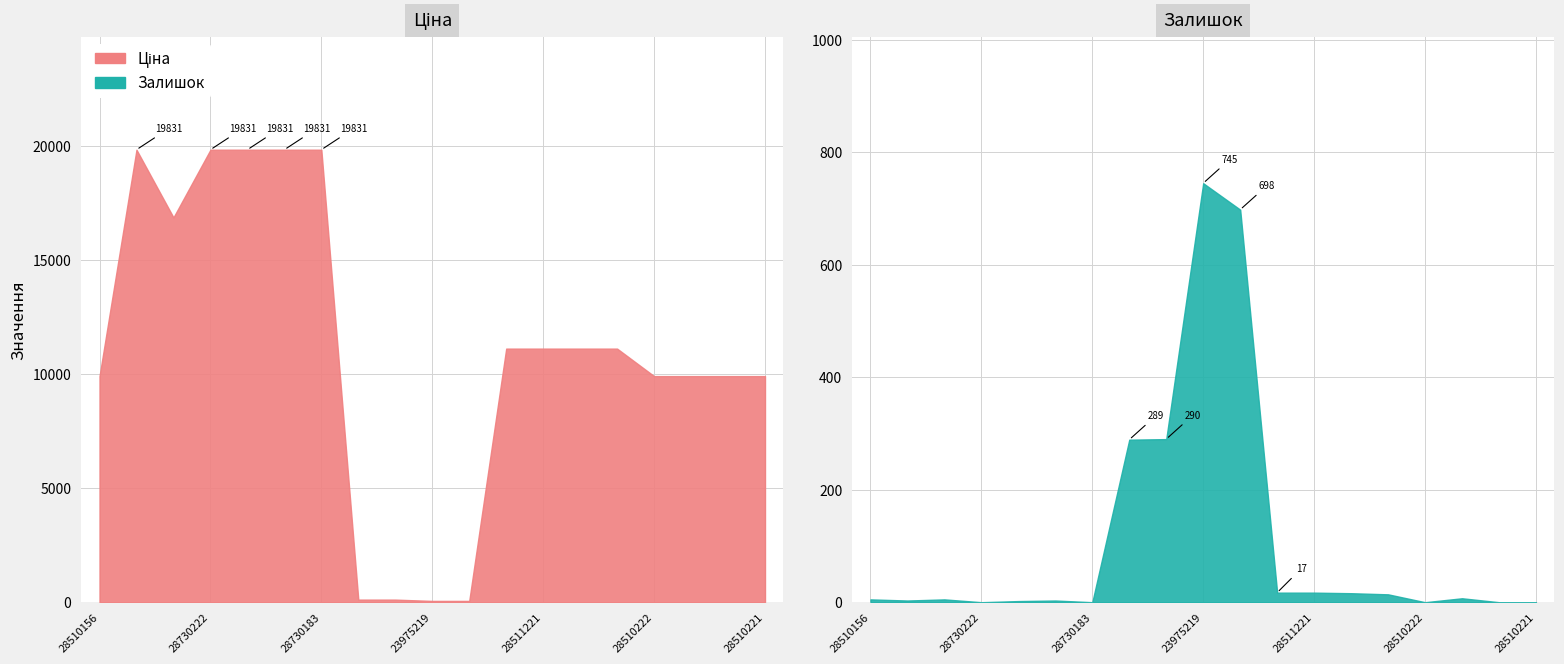

The Залишок series shows 192.6 at 239792196. True or false?

False